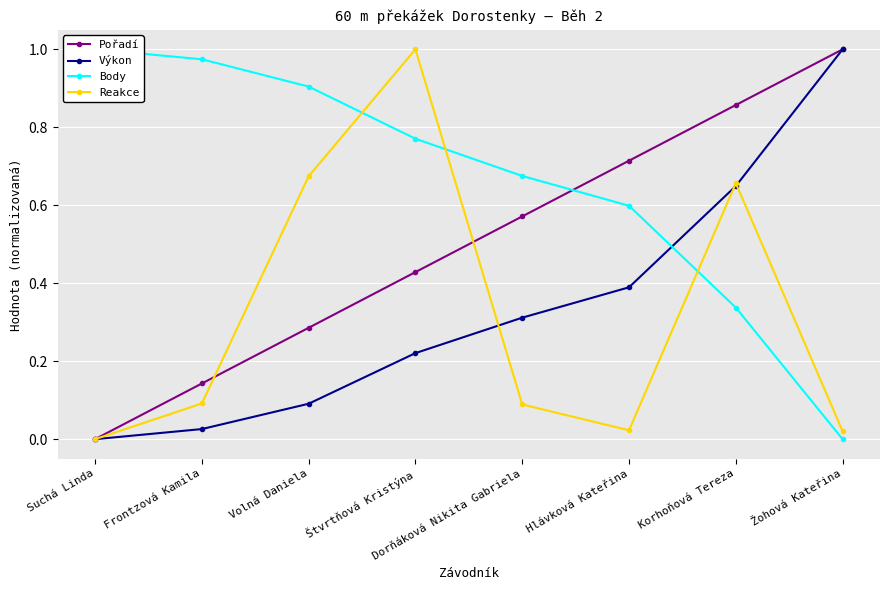

What is the difference between the Pořadí values at Žohová Kateřina and Frontzová Kamila?

0.9